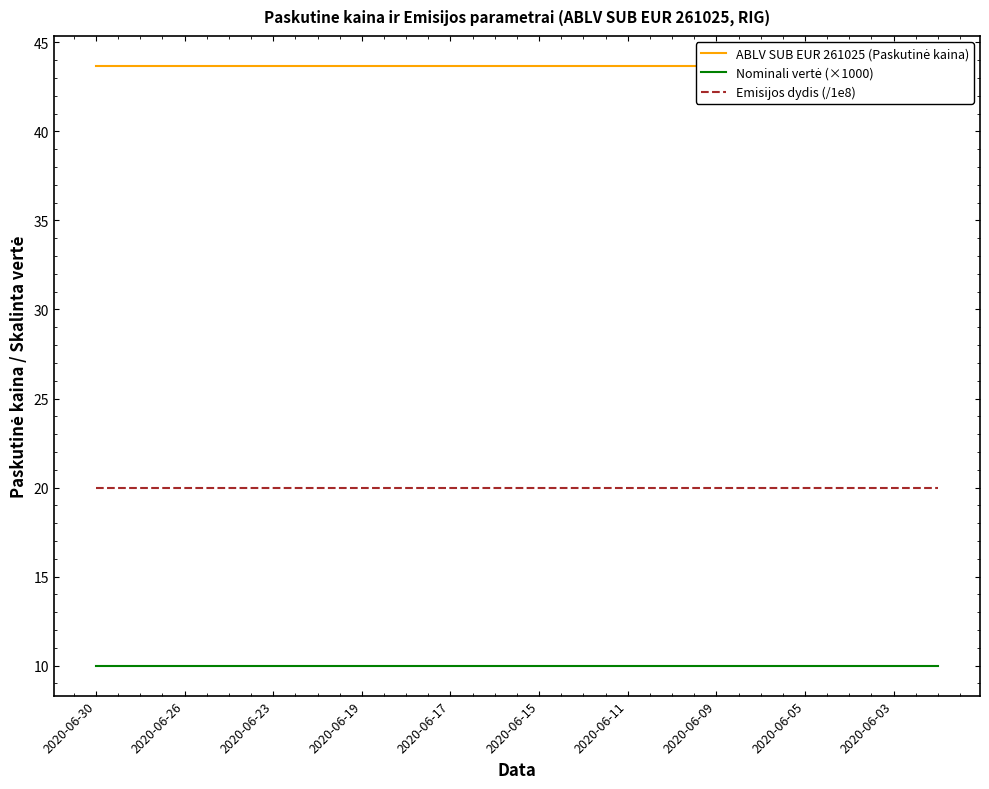

True or false: ABLV SUB EUR 261025 (Paskutinė kaina) and Nominali vertė (×1000) intersect in this chart.

False